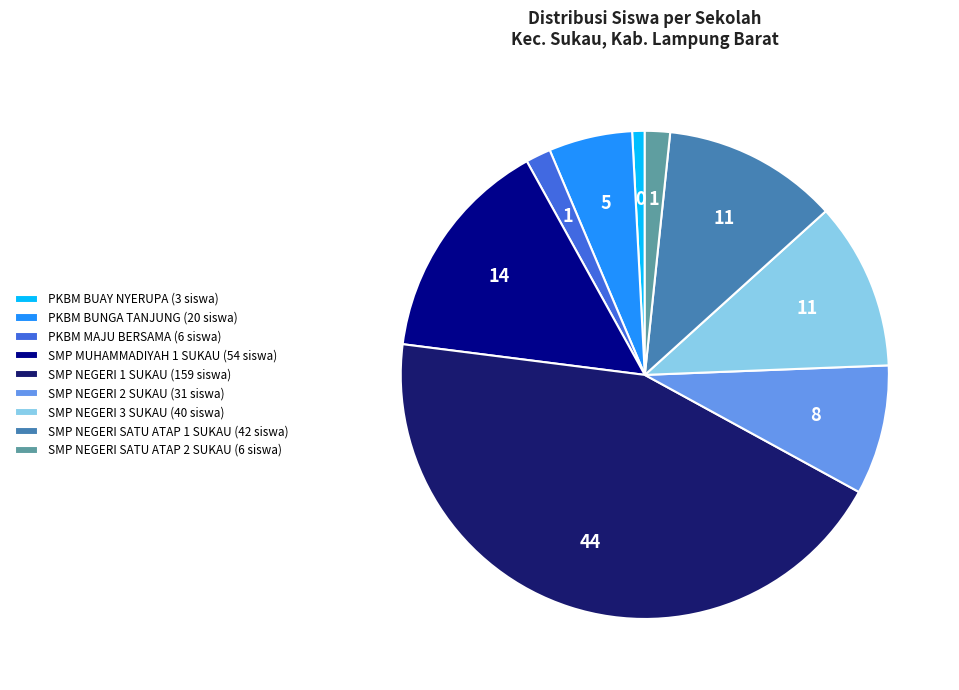

Which has a higher value, SMP NEGERI SATU ATAP 2 SUKAU or SMP NEGERI SATU ATAP 1 SUKAU?

SMP NEGERI SATU ATAP 1 SUKAU